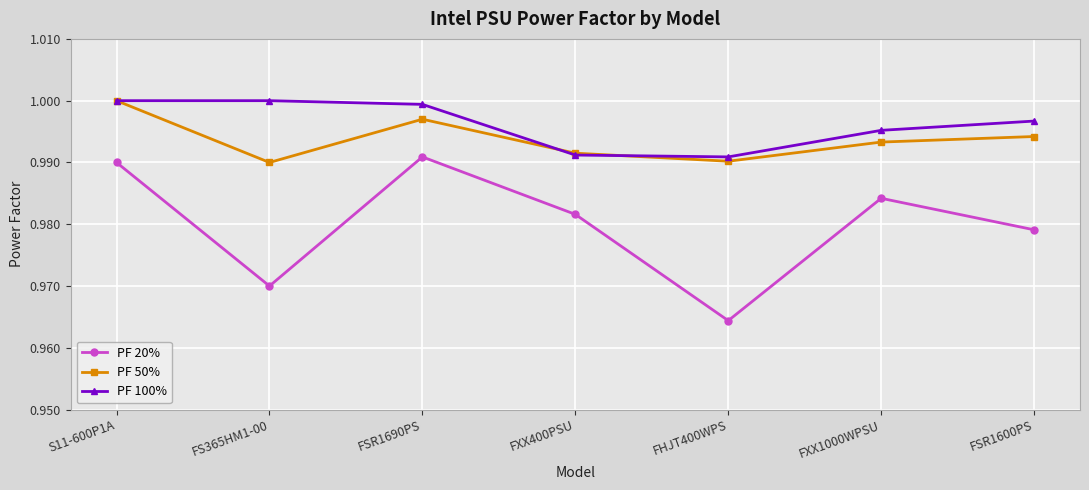

True or false: PF 50% has a value of 1.6 at FSR1600PS.

False